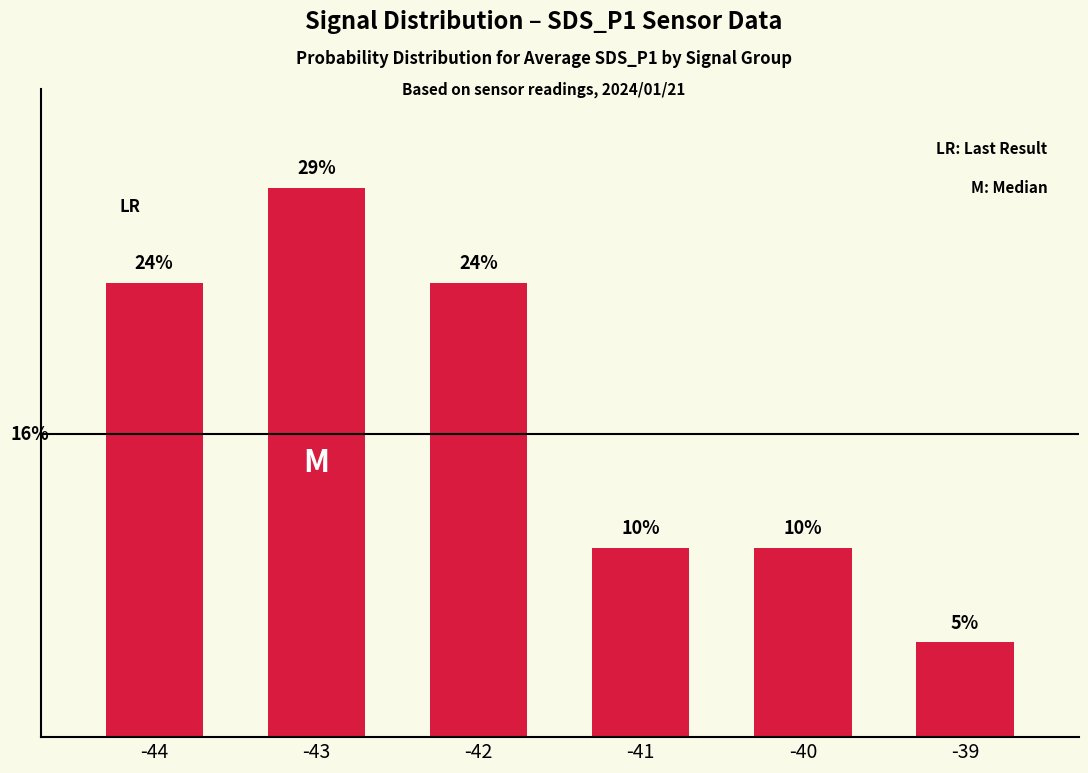

How many values are between 10 and 24?

4